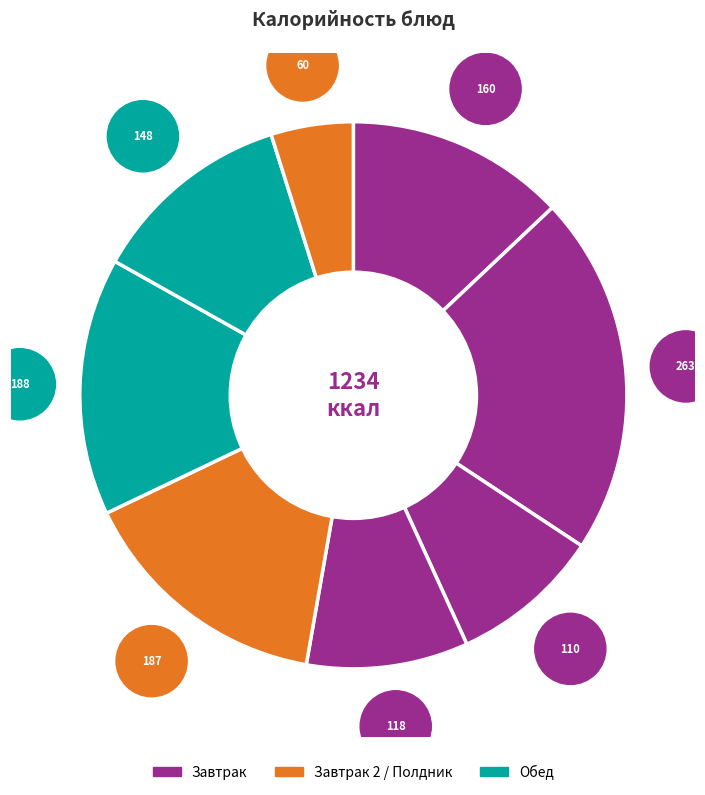

Is there a majority slice in this chart?

No